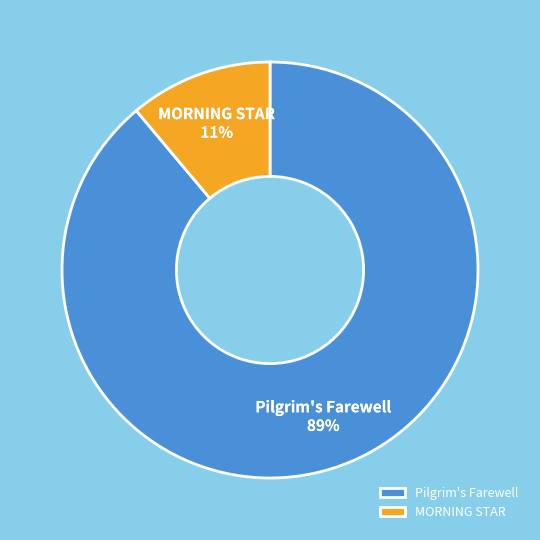

Between MORNING STAR and Pilgrim's Farewell, which is larger?

Pilgrim's Farewell